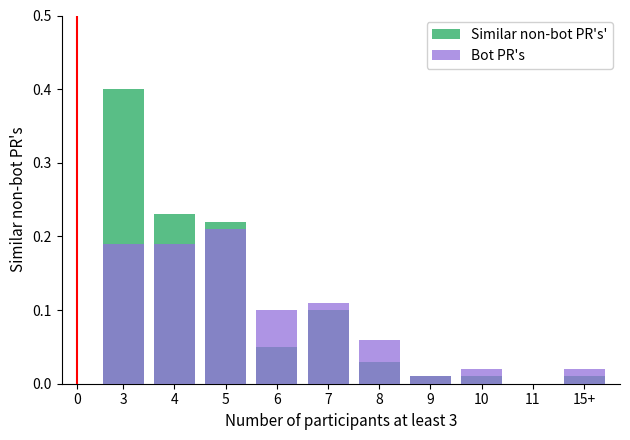

What are all the series names shown in the legend?

Similar non-bot PR's', Bot PR's